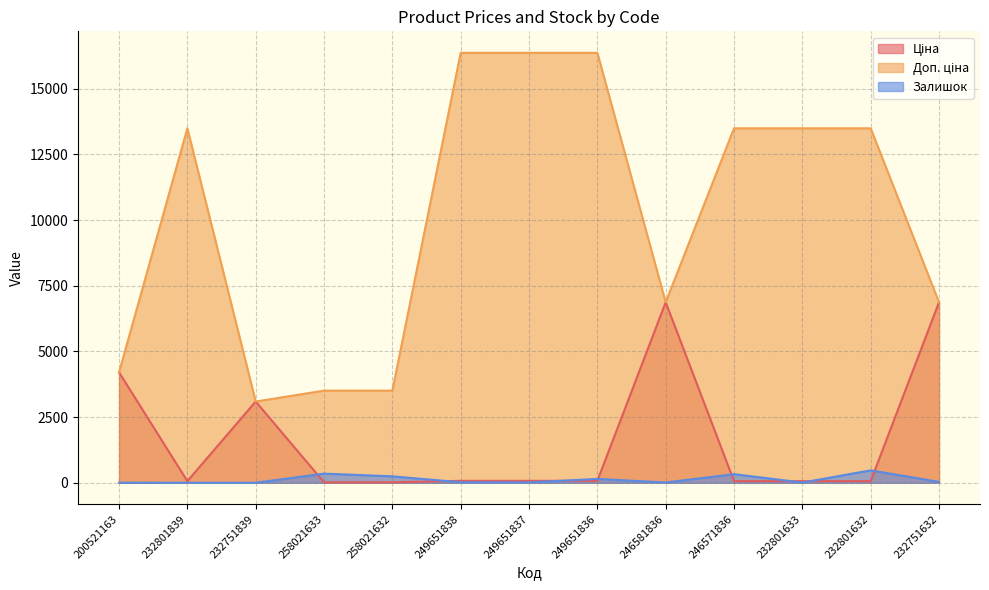

How many lines are shown in the chart?

3